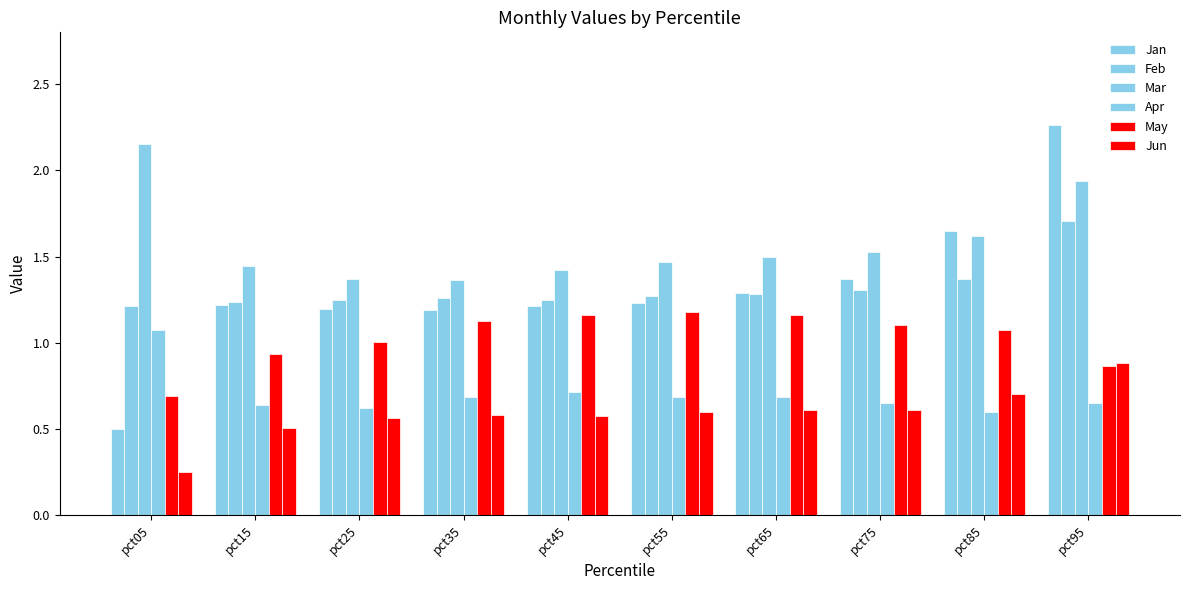

Reading left to right, transcribe all the data shown in this chart.

Jan: pct05=0.5	pct15=1.2	pct25=1.2	pct35=1.2	pct45=1.2	pct55=1.2	pct65=1.3	pct75=1.4	pct85=1.6	pct95=2.3
Feb: pct05=1.2	pct15=1.2	pct25=1.3	pct35=1.3	pct45=1.2	pct55=1.3	pct65=1.3	pct75=1.3	pct85=1.4	pct95=1.7
Mar: pct05=2.2	pct15=1.4	pct25=1.4	pct35=1.4	pct45=1.4	pct55=1.5	pct65=1.5	pct75=1.5	pct85=1.6	pct95=1.9
Apr: pct05=1.1	pct15=0.6	pct25=0.6	pct35=0.7	pct45=0.7	pct55=0.7	pct65=0.7	pct75=0.6	pct85=0.6	pct95=0.6
May: pct05=0.7	pct15=0.9	pct25=1.0	pct35=1.1	pct45=1.2	pct55=1.2	pct65=1.2	pct75=1.1	pct85=1.1	pct95=0.9
Jun: pct05=0.3	pct15=0.5	pct25=0.6	pct35=0.6	pct45=0.6	pct55=0.6	pct65=0.6	pct75=0.6	pct85=0.7	pct95=0.9